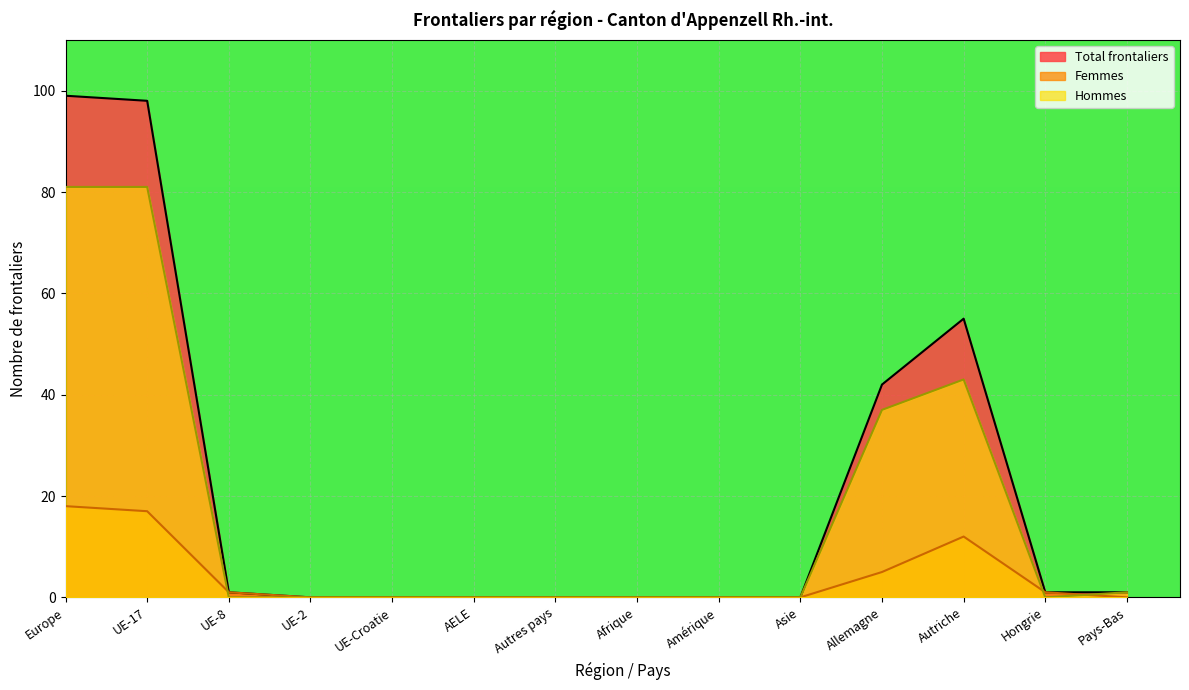

True or false: Total frontaliers and Femmes cross at least once.

False